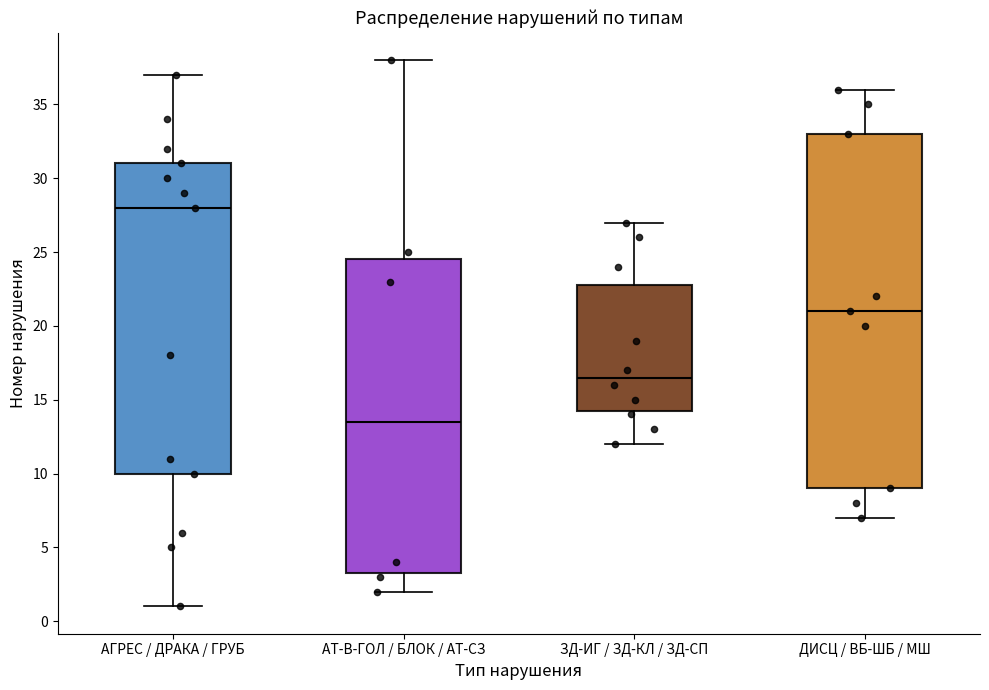

Which box is the tallest, from its lower edge to its upper edge?

ДИСЦ / ВБ-ШБ / МШ